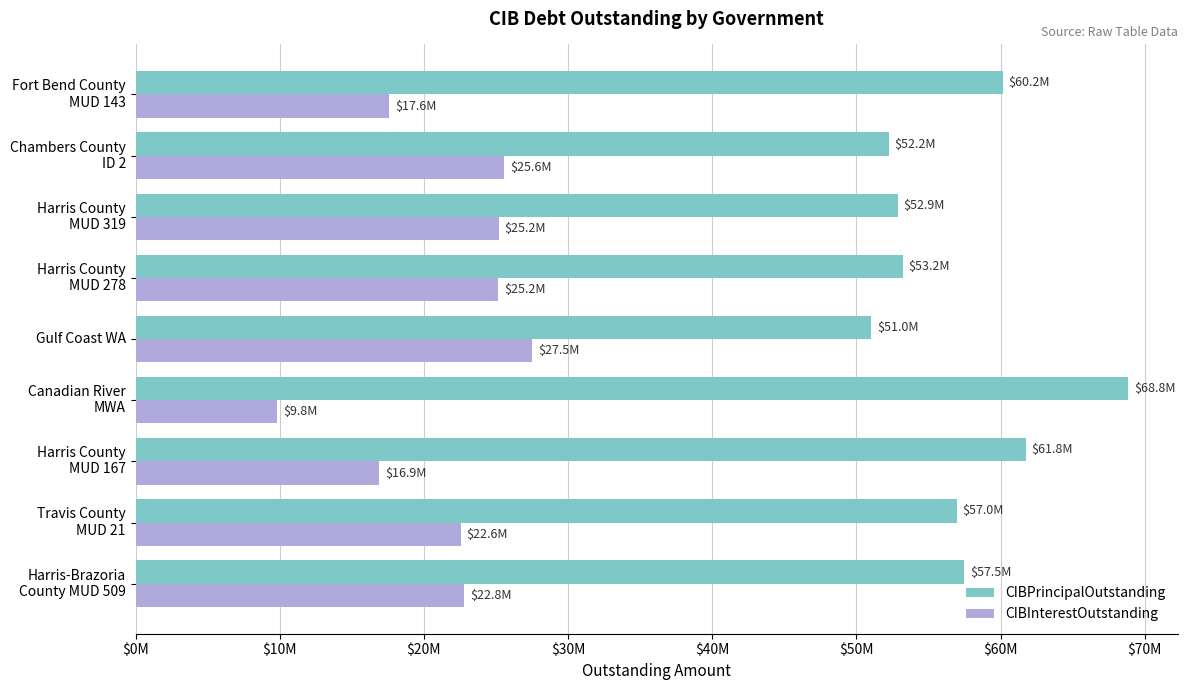

What are all the series names shown in the legend?

CIBPrincipalOutstanding, CIBInterestOutstanding